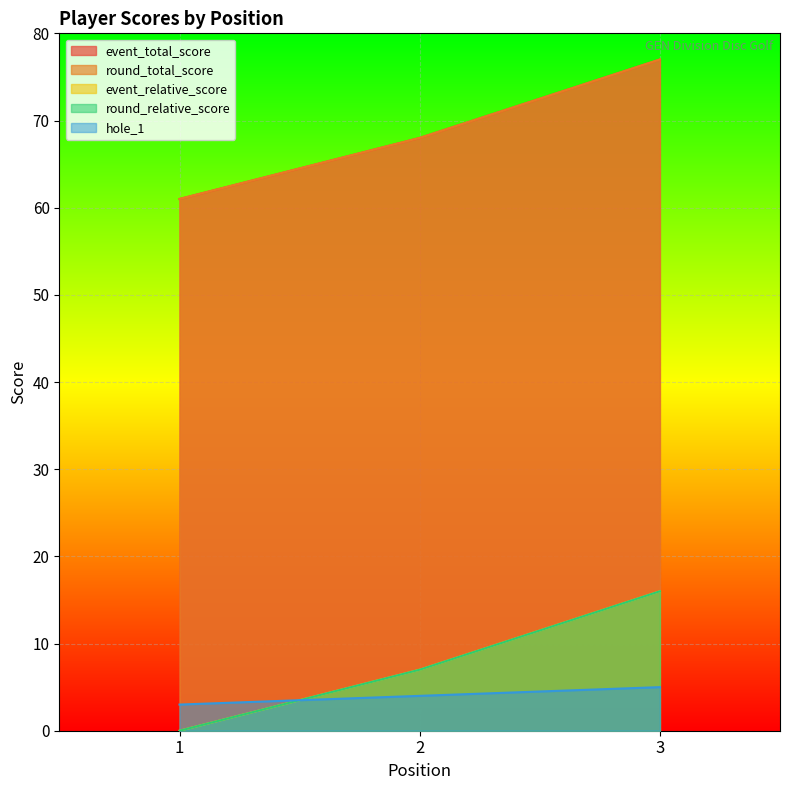

True or false: round_relative_score has a value of 7 at 2.

True